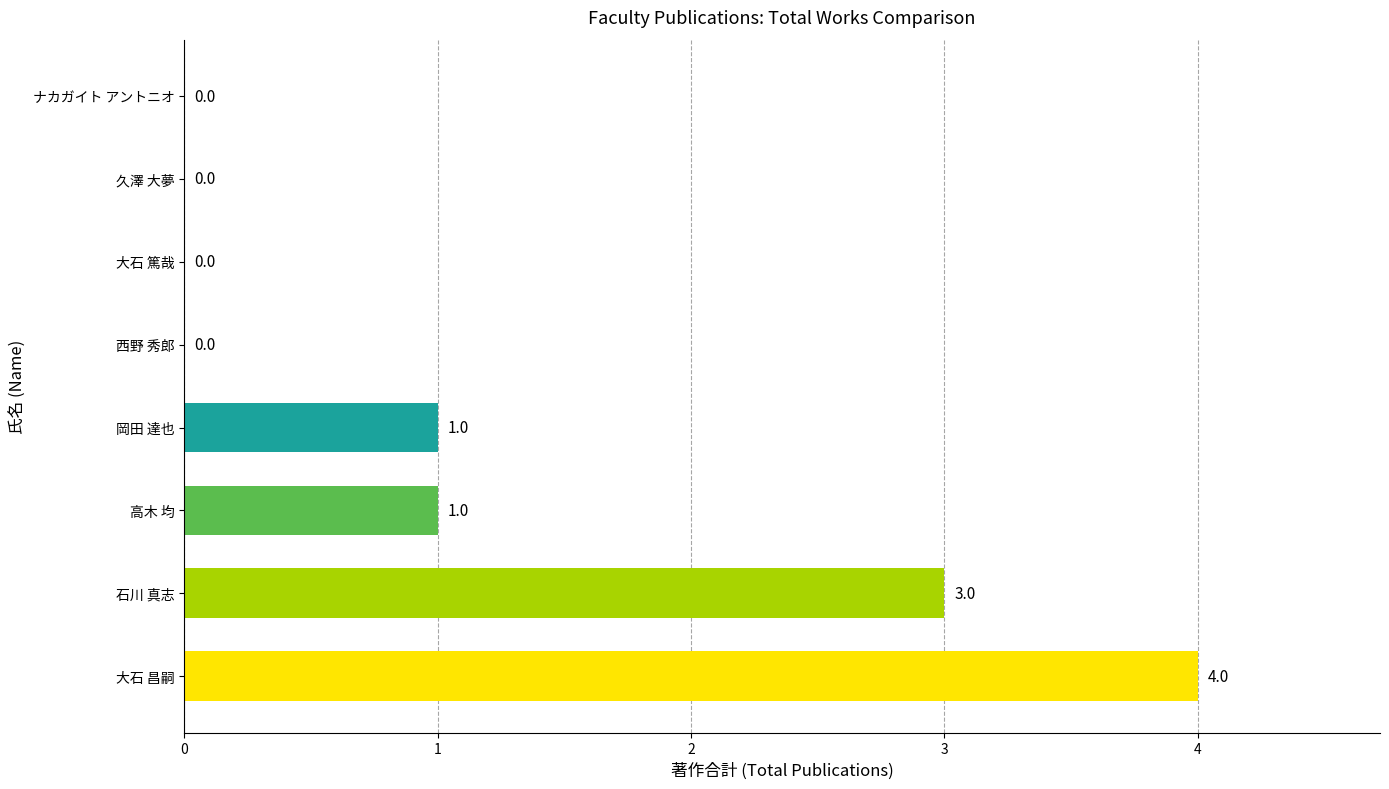

How many values are above zero?

4